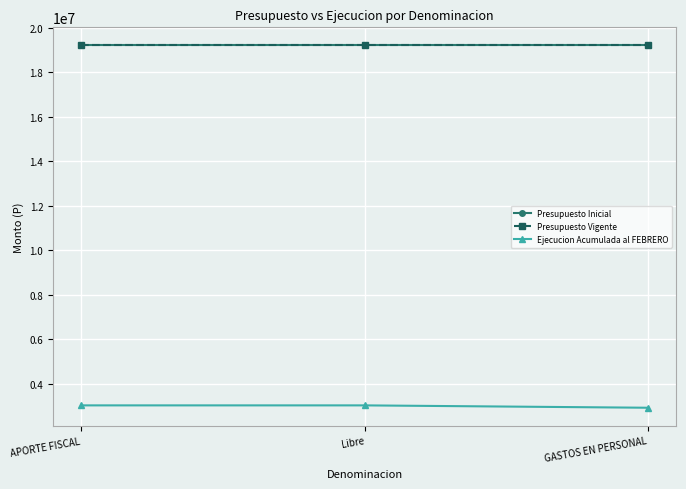

What is the total value across all series at GASTOS EN PERSONAL?

41344331